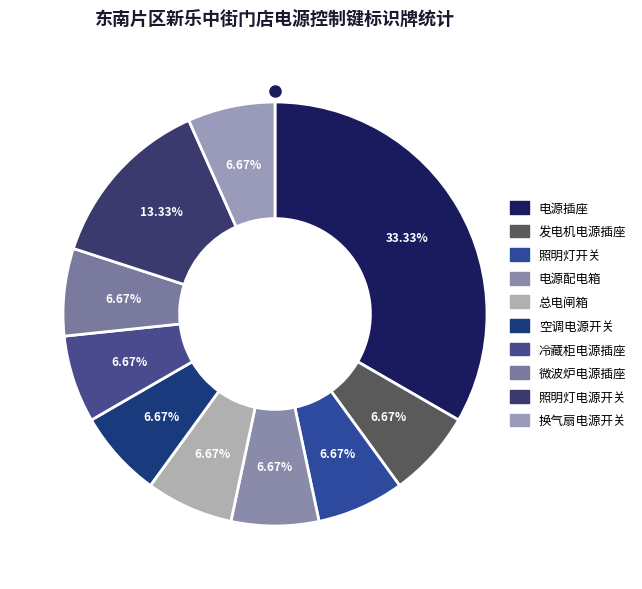

What percentage is the 电源配电箱 slice, to the nearest percent?

7%